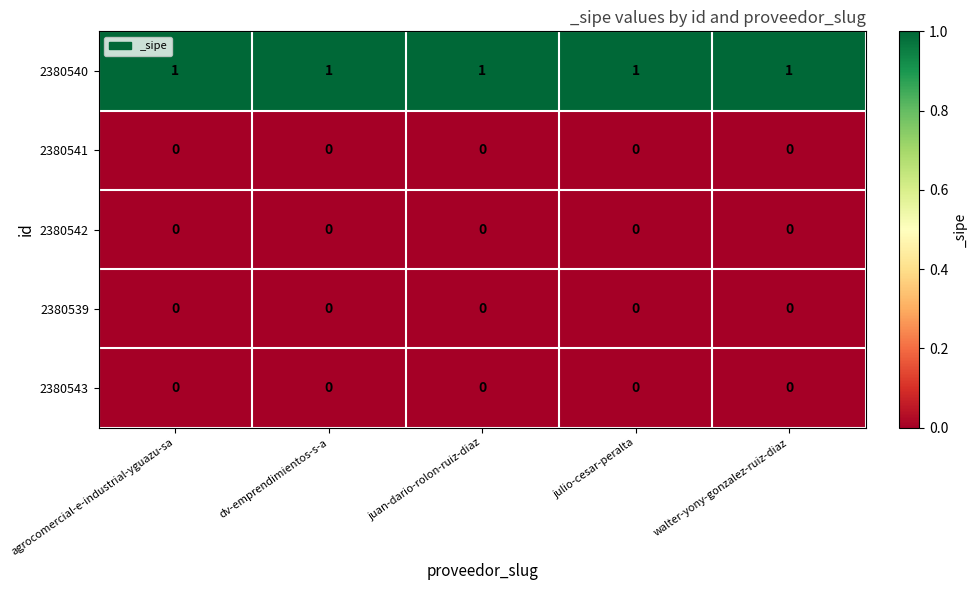

True or false: 2380540 has a value of 1 at walter-yony-gonzalez-ruiz-diaz.

True